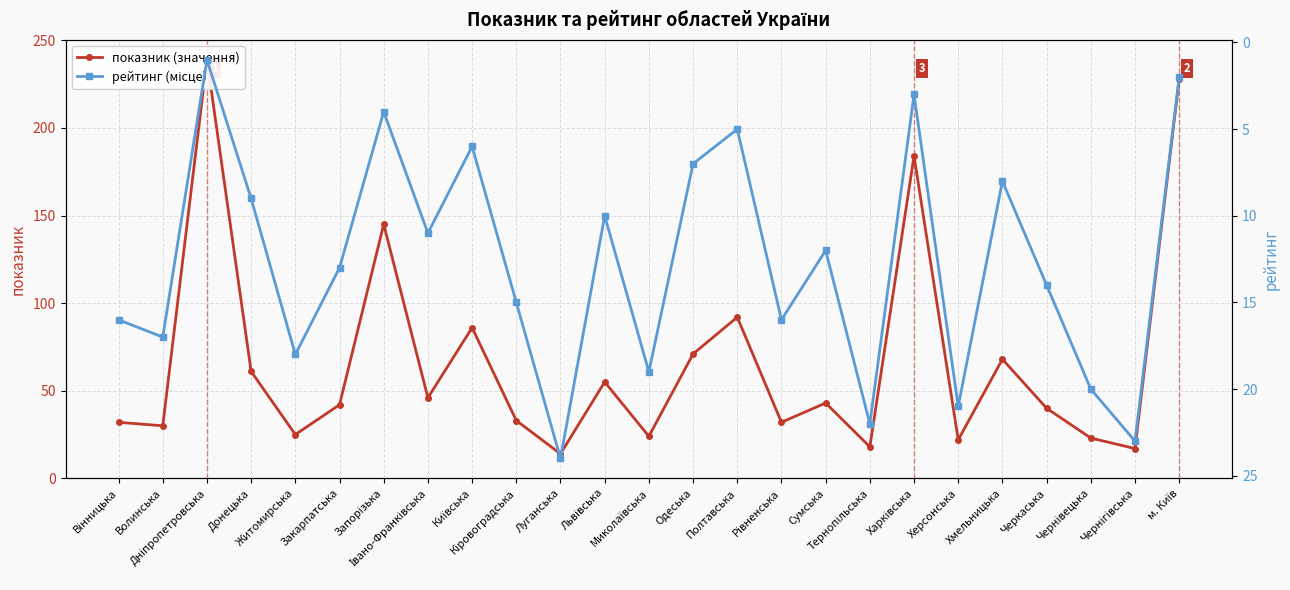

At which category does the chart reach its peak across all series?

Дніпропетровська